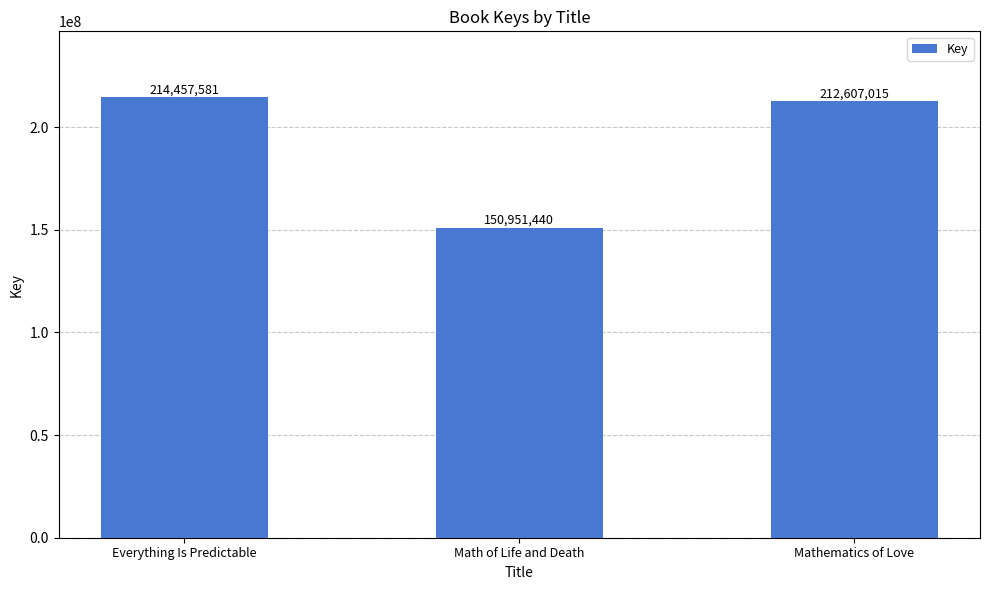

What is the maximum value shown in the chart?

214457581